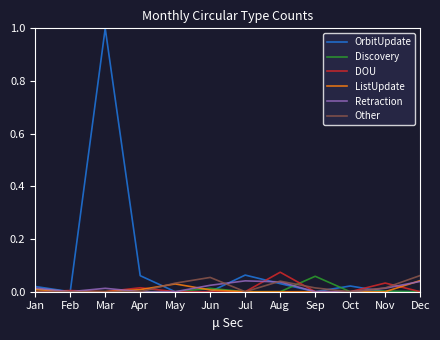

At which category is the sum across all series the highest?

Mar